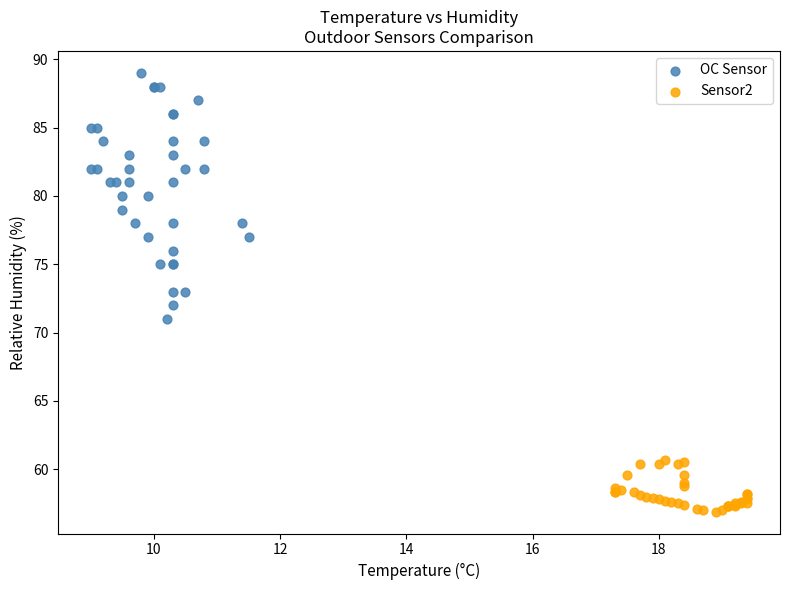

Which series has the largest Y range (max minus min)?

OC Sensor